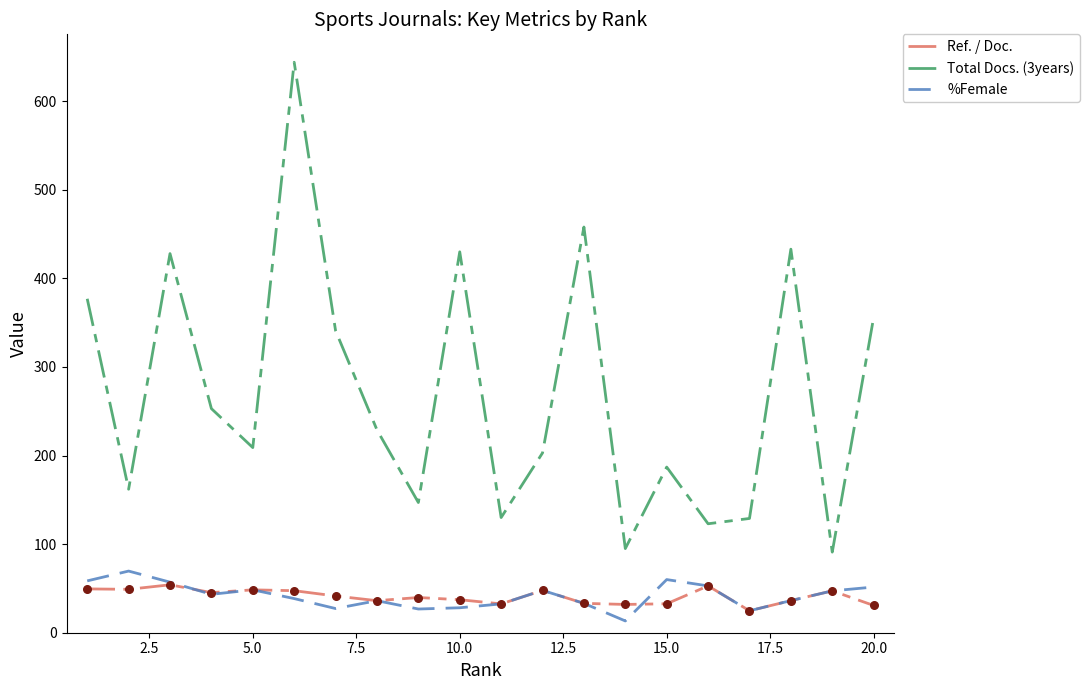

Which series has the widest spread of values?

Total Docs. (3years)